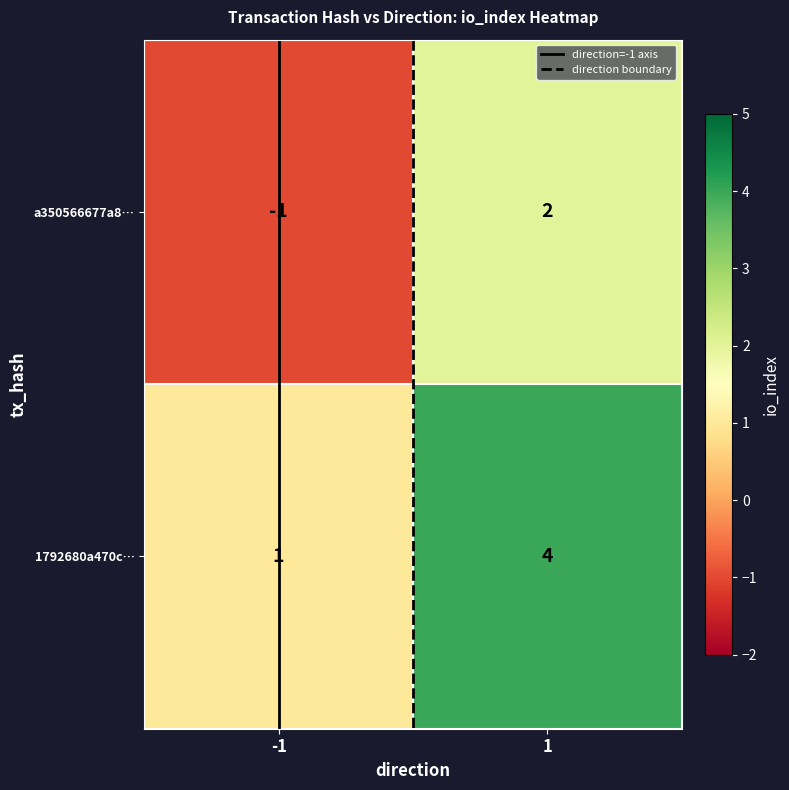

What is the highest value of the 1792680a470c… series?

4